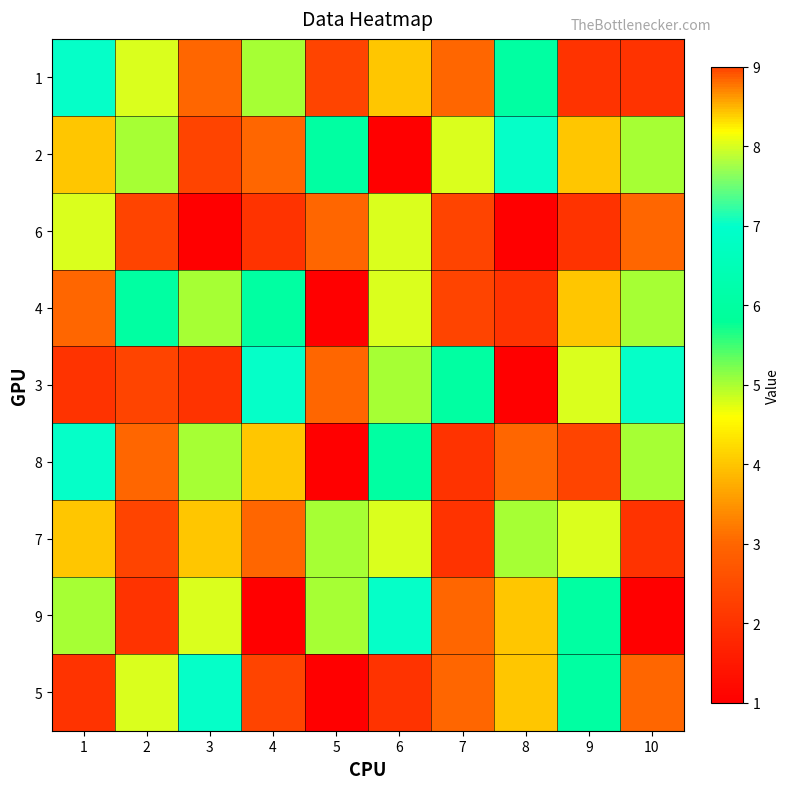

Rank the series by their maximum value, from lowest to highest.

9, 1, 2, 6, 4, 3, 8, 7, 5